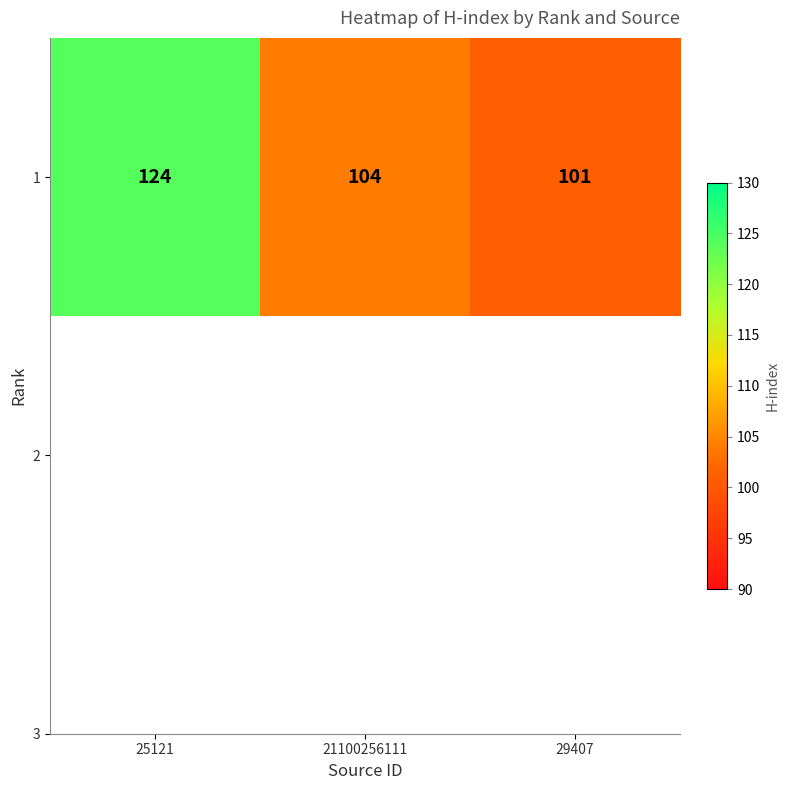

What value does the data have at 29407, to the nearest 5?

100